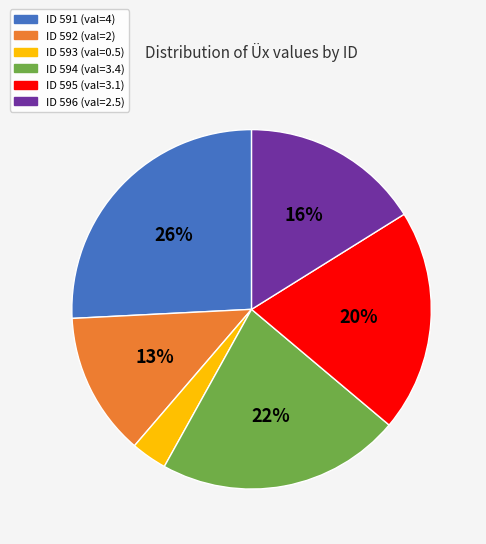

What is the smallest slice in the pie chart?

ID 593 (val=0.5)